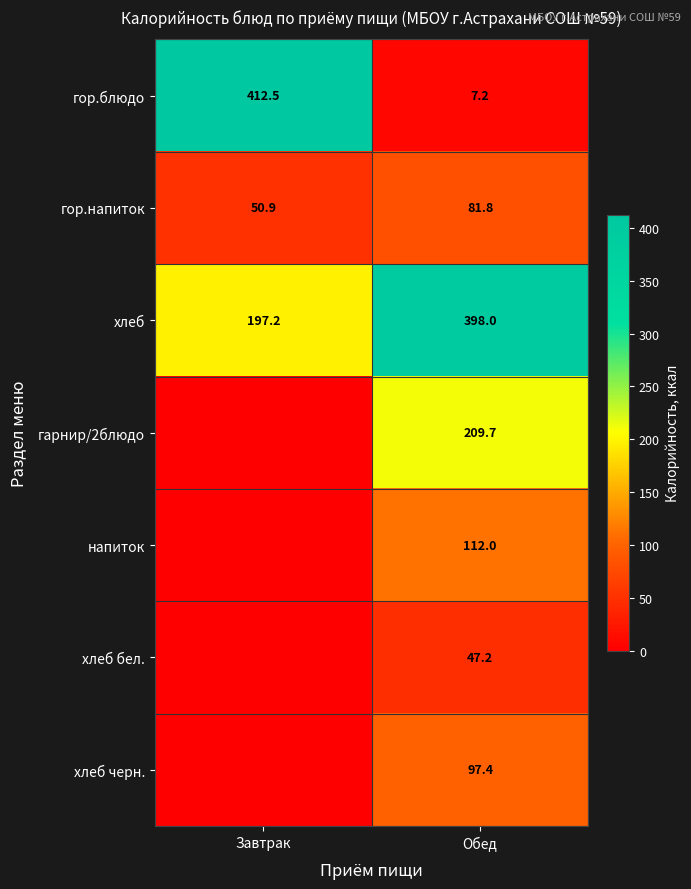

How many values in the гор.напиток series exceed 81?

1